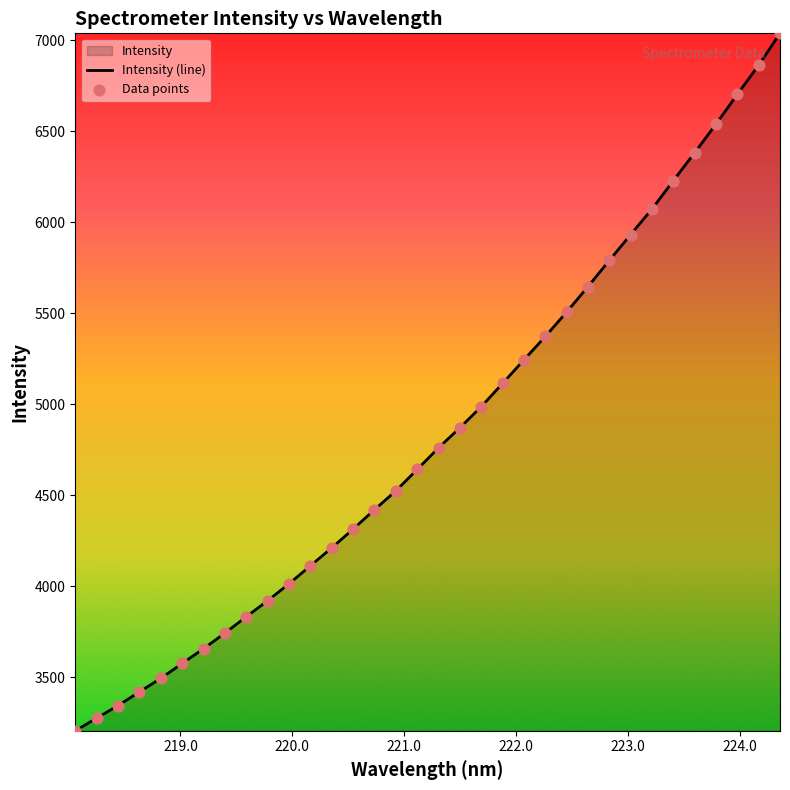

Which series has the largest total across all categories?

Intensity (line)